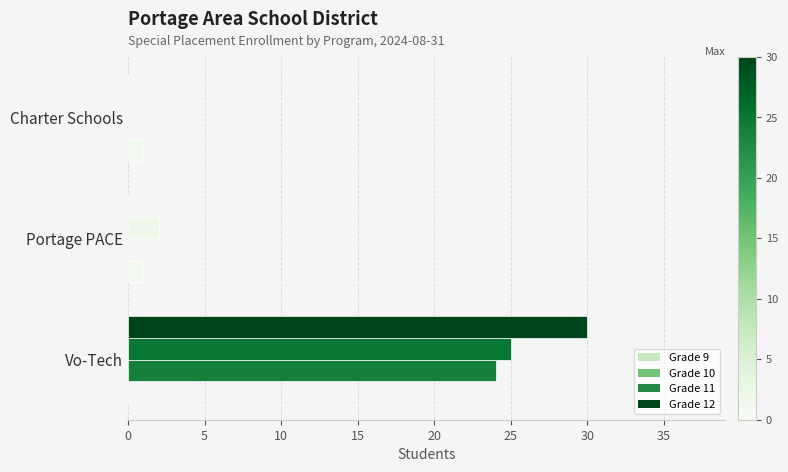

How many positive values does the Grade 9 series have?

2